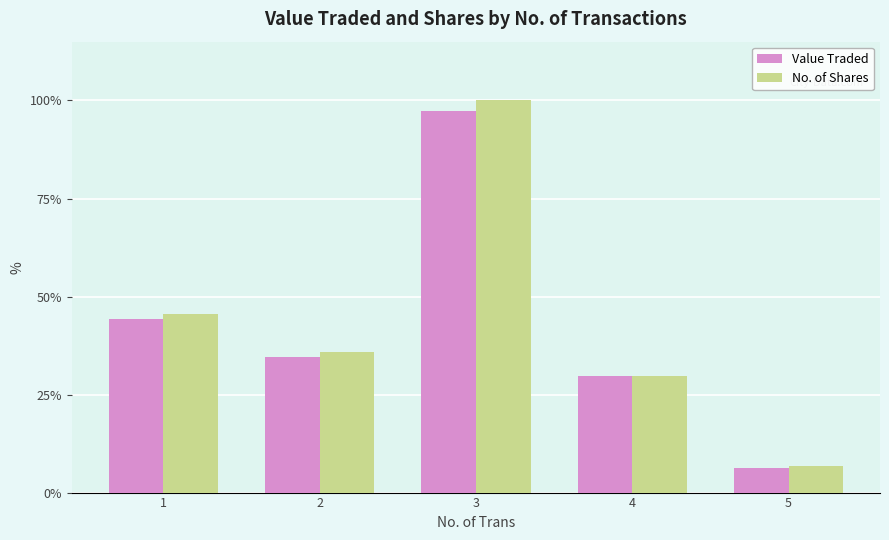

At which label is Value Traded closest to 51?

1